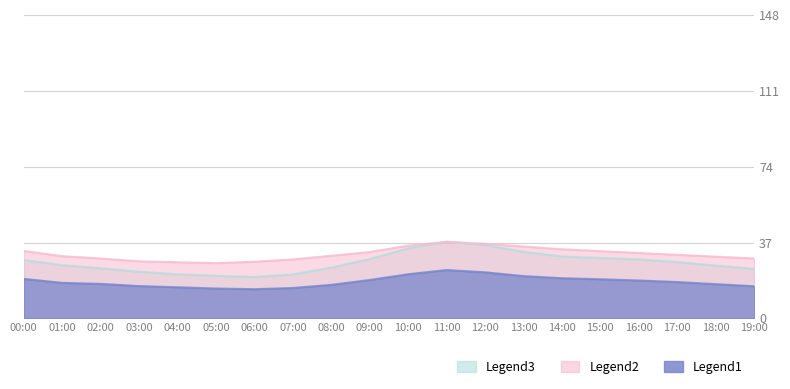

What is the spread (max minus min) of values at 07:00?

13.9